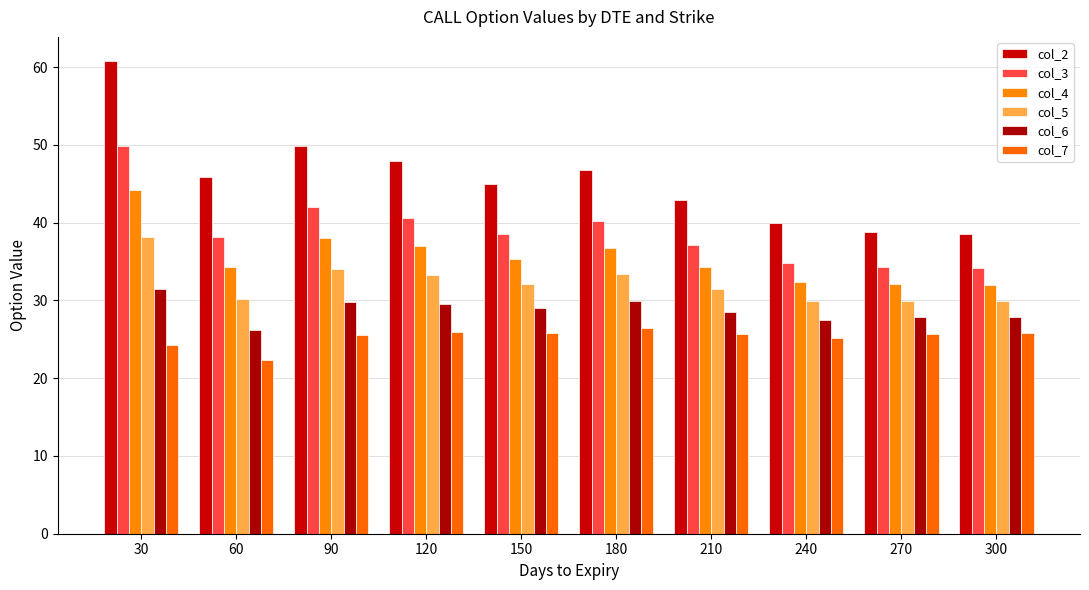

Reading left to right, transcribe all the data shown in this chart.

col_2: 60.8	45.8	49.8	47.9	44.9	46.8	42.9	39.9	38.7	38.5
col_3: 49.9	38.2	42.0	40.6	38.5	40.1	37.1	34.9	34.3	34.1
col_4: 44.2	34.2	38.0	36.9	35.3	36.8	34.3	32.4	32.1	32.0
col_5: 38.1	30.2	34.0	33.3	32.2	33.4	31.4	29.9	30.0	29.9
col_6: 31.5	26.2	29.8	29.6	29.0	29.9	28.6	27.5	27.8	27.8
col_7: 24.2	22.3	25.6	25.9	25.8	26.4	25.7	25.1	25.7	25.8